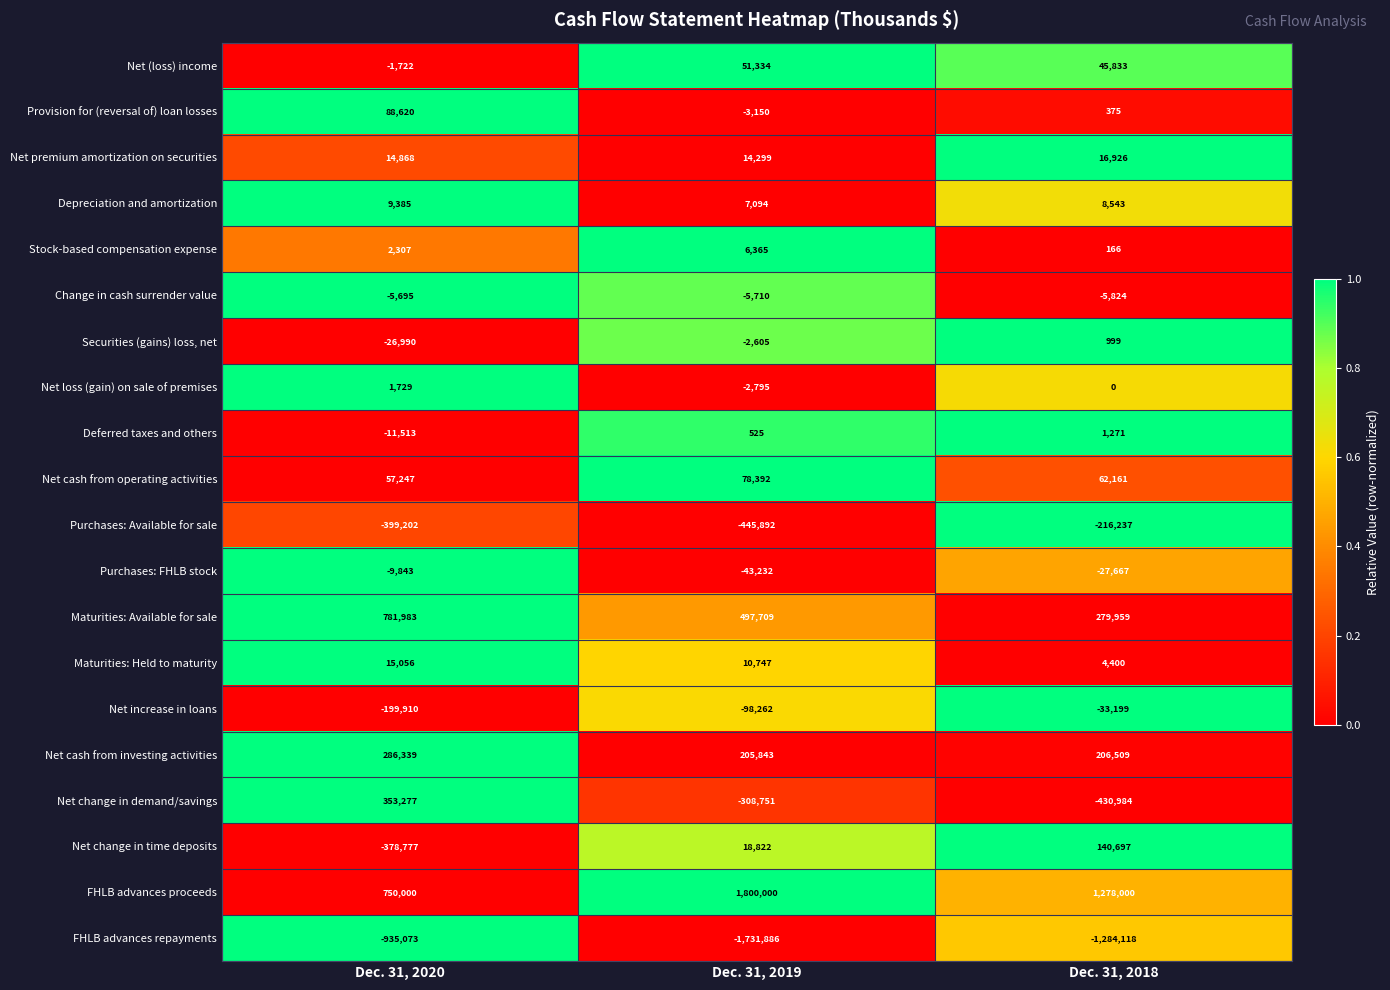

What is the difference between the maximum and second lowest values in the Provision for (reversal of) loan losses series?

88245